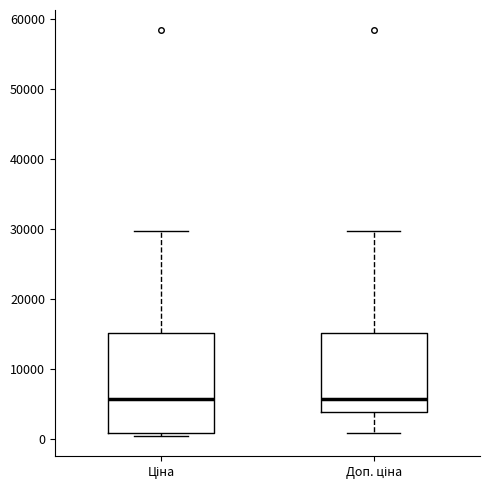

Reading left to right, read every box against the y-axis: the position of its median line, the range the box covers, and the ends of its whiskers. The values are not printed on the chart, so give them approximately, as read against the axis.

Ціна: median 6000, box 1000 to 15000, whiskers 0 to 30000
Доп. ціна: median 6000, box 4000 to 15000, whiskers 1000 to 30000